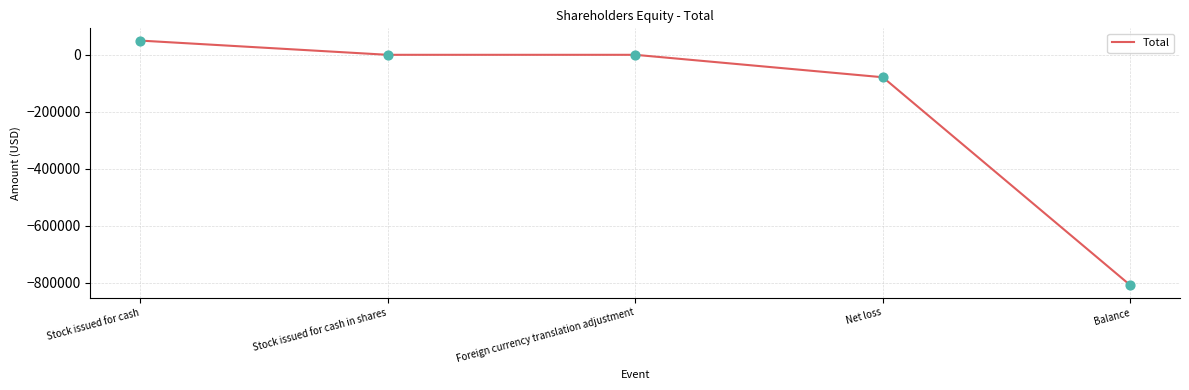

What is the change in value from Foreign currency translation adjustment to Net loss?

-78829